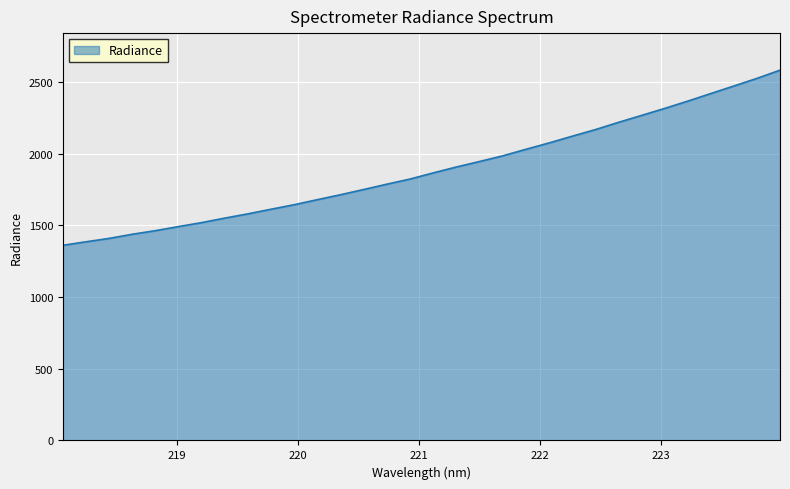

What is the greatest value displayed?

2581.5